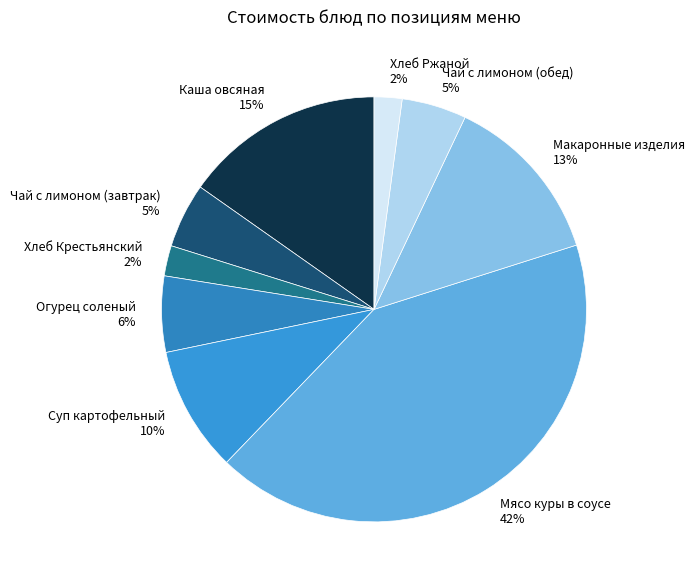

Combined, do Хлеб Ржаной and Чай с лимоном (завтрак) account for over 50%?

No